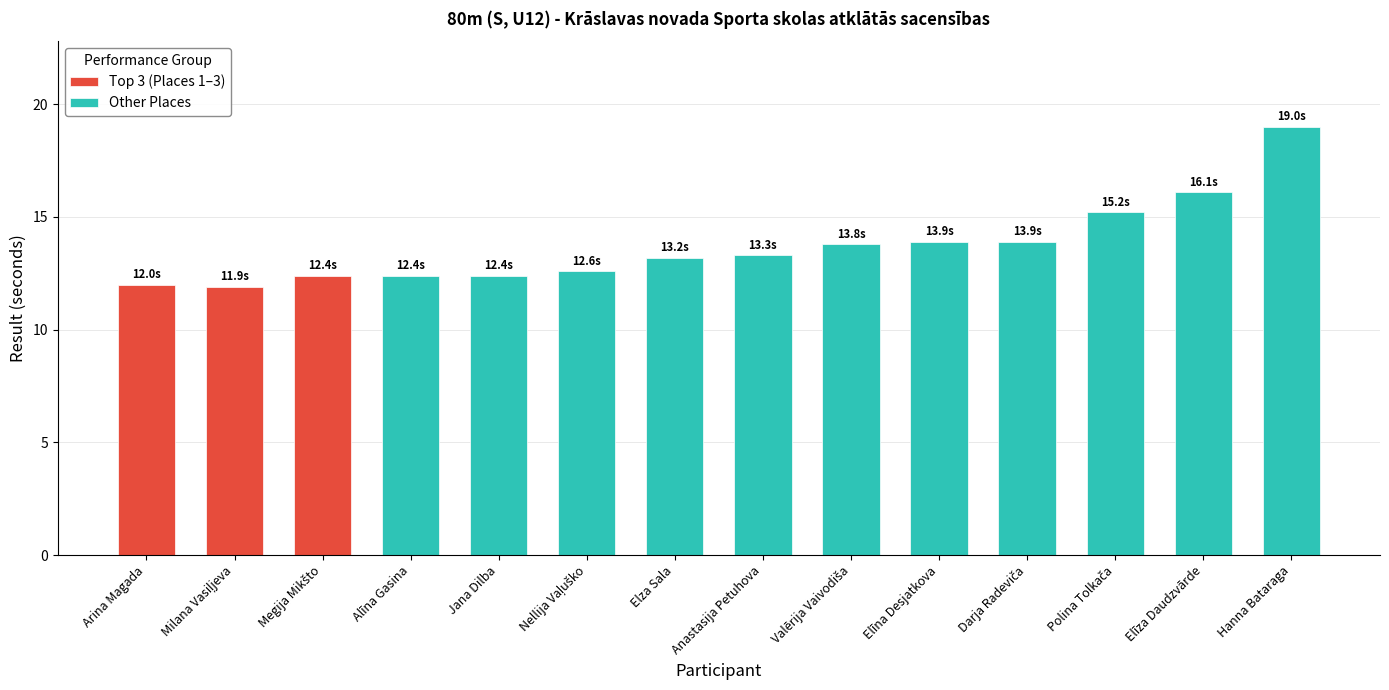

Between Elīza Daudzvārde and Polina Tolkača, which is larger?

Elīza Daudzvārde